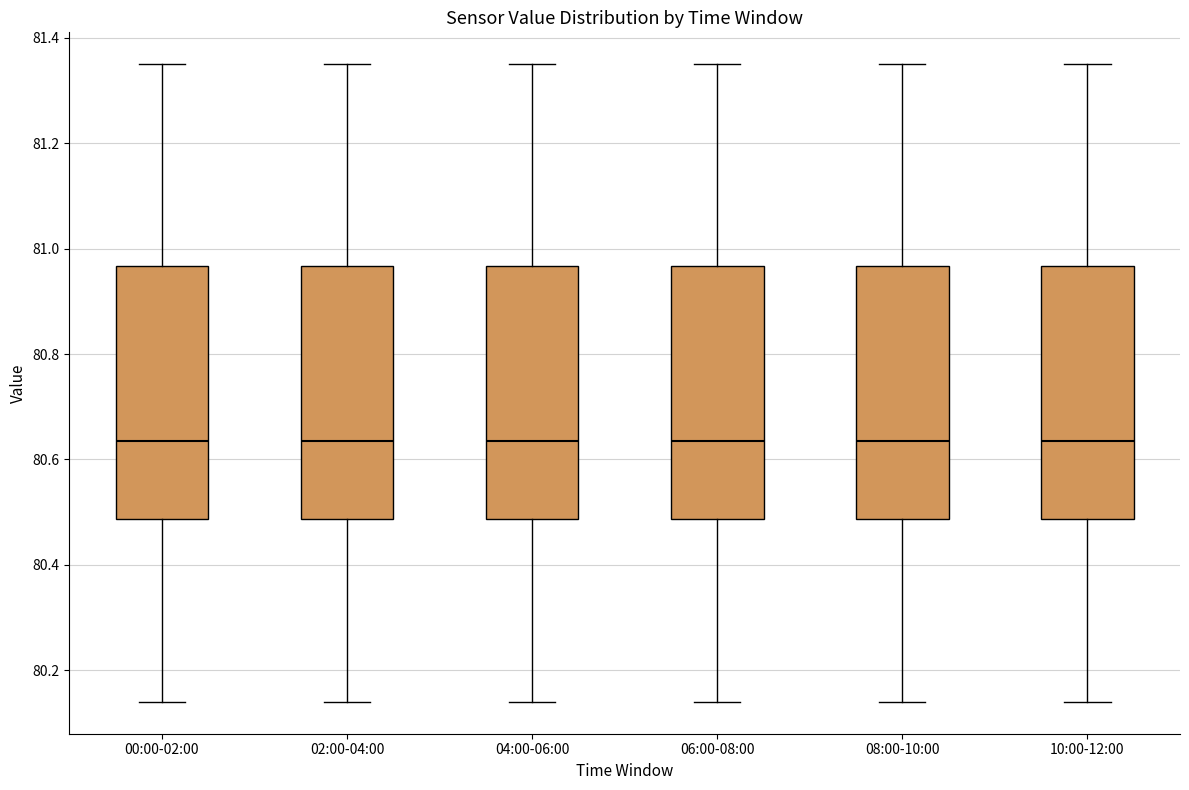

Reading left to right, read every box against the y-axis: the position of its median line, the range the box covers, and the ends of its whiskers. The values are not printed on the chart, so give them approximately, as read against the axis.

00:00-02:00: median 80.64, box 80.48 to 80.96, whiskers 80.14 to 81.36
02:00-04:00: median 80.64, box 80.48 to 80.96, whiskers 80.14 to 81.36
04:00-06:00: median 80.64, box 80.48 to 80.96, whiskers 80.14 to 81.36
06:00-08:00: median 80.64, box 80.48 to 80.96, whiskers 80.14 to 81.36
08:00-10:00: median 80.64, box 80.48 to 80.96, whiskers 80.14 to 81.36
10:00-12:00: median 80.64, box 80.48 to 80.96, whiskers 80.14 to 81.36